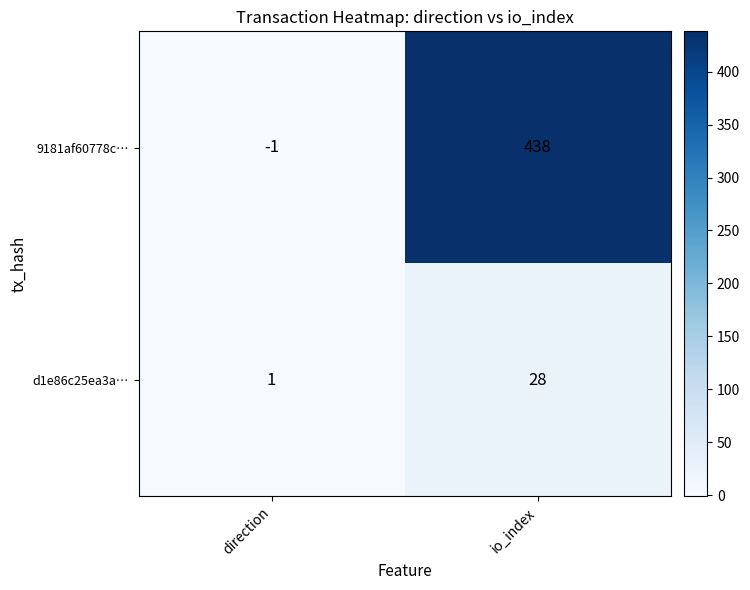

What is the maximum value shown in the chart?

438